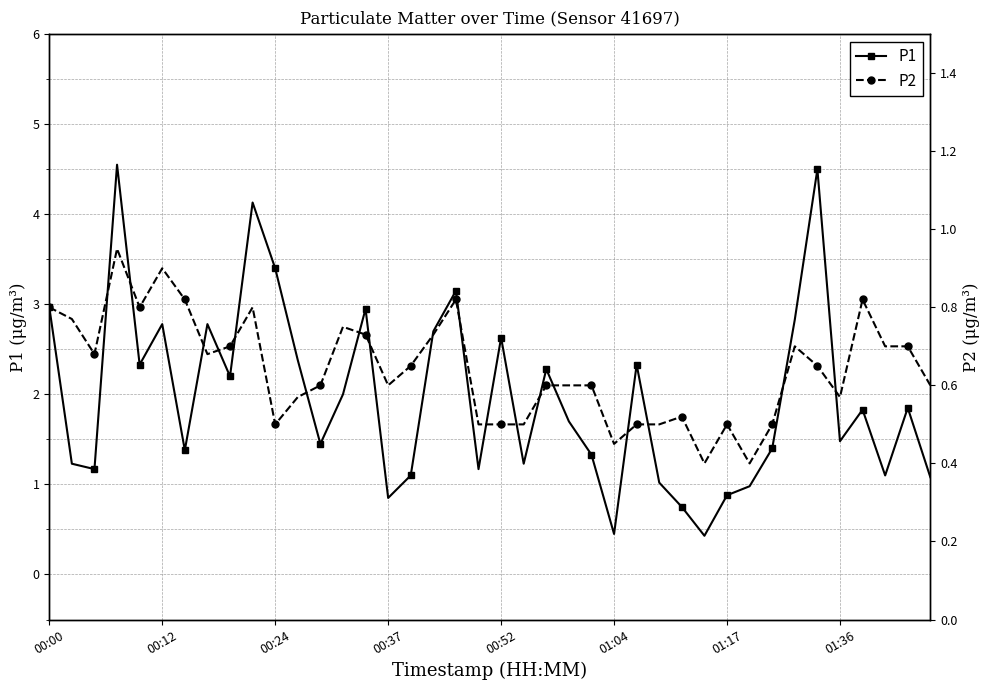

True or false: P1 has more than 2 interior local peaks.

True